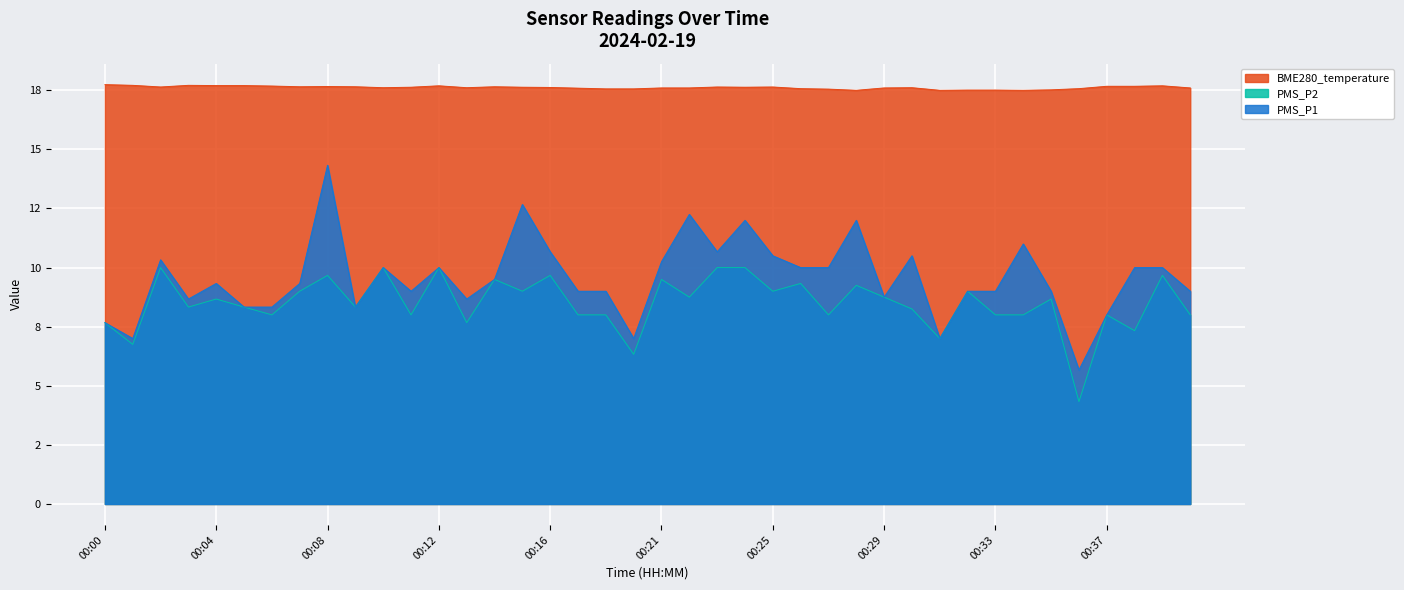

Reading right to left, extract all data points from this chart.

PMS_P1: 9.0	10.0	10.0	8.0	5.7	9.0	11.0	9.0	9.0	7.0	10.5	8.8	12.0	10.0	10.0	10.5	12.0	10.7	12.2	10.2	7.0	9.0	9.0	10.7	12.7	9.5	8.7	10.0	9.0	10.0	8.3	14.3	9.3	8.3	8.3	9.3	8.7	10.3	7.0	7.7
PMS_P2: 8.0	9.7	7.3	8.0	4.3	8.7	8.0	8.0	9.0	7.0	8.2	8.8	9.2	8.0	9.3	9.0	10.0	10.0	8.8	9.5	6.3	8.0	8.0	9.7	9.0	9.5	7.7	10.0	8.0	10.0	8.3	9.7	9.0	8.0	8.3	8.7	8.3	10.0	6.8	7.7
BME280_temperature: 17.6	17.7	17.7	17.7	17.6	17.5	17.5	17.5	17.5	17.5	17.6	17.6	17.5	17.6	17.6	17.6	17.6	17.6	17.6	17.6	17.6	17.6	17.6	17.6	17.6	17.6	17.6	17.7	17.6	17.6	17.6	17.7	17.6	17.7	17.7	17.7	17.7	17.6	17.7	17.7